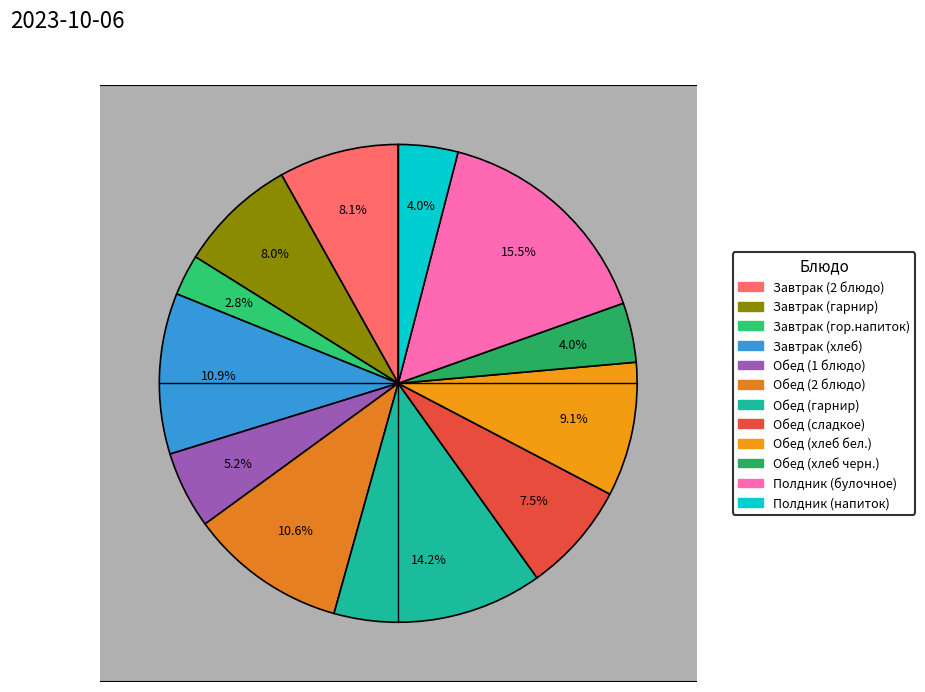

True or false: Завтрак (гарнир) accounts for 1% of the total.

False